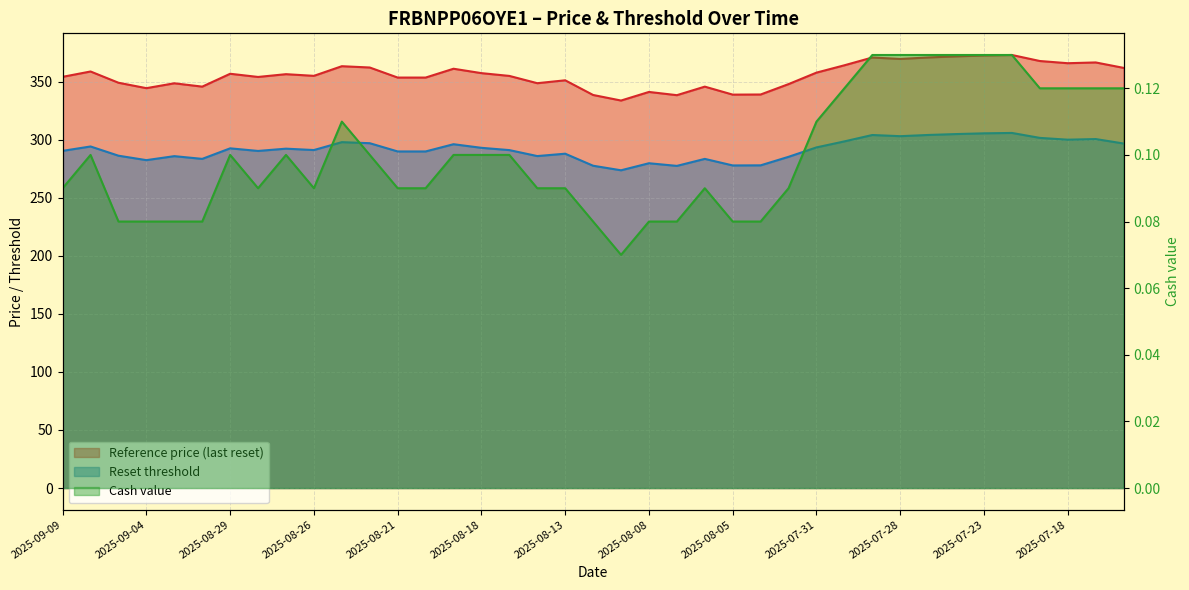

What is the spread (max minus min) of values at 2025-08-21?

353.3